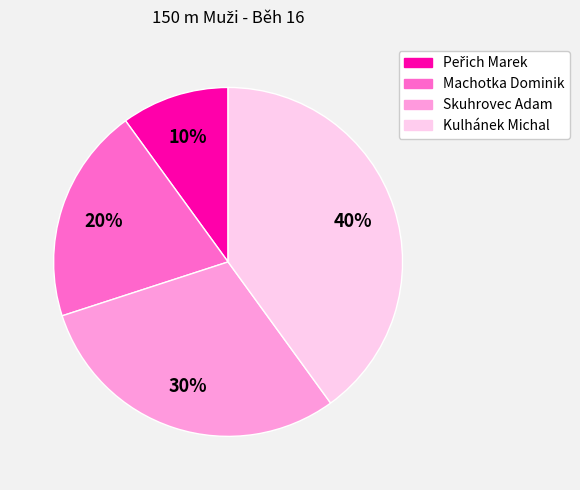

Does Skuhrovec Adam represent more than half of the total?

No